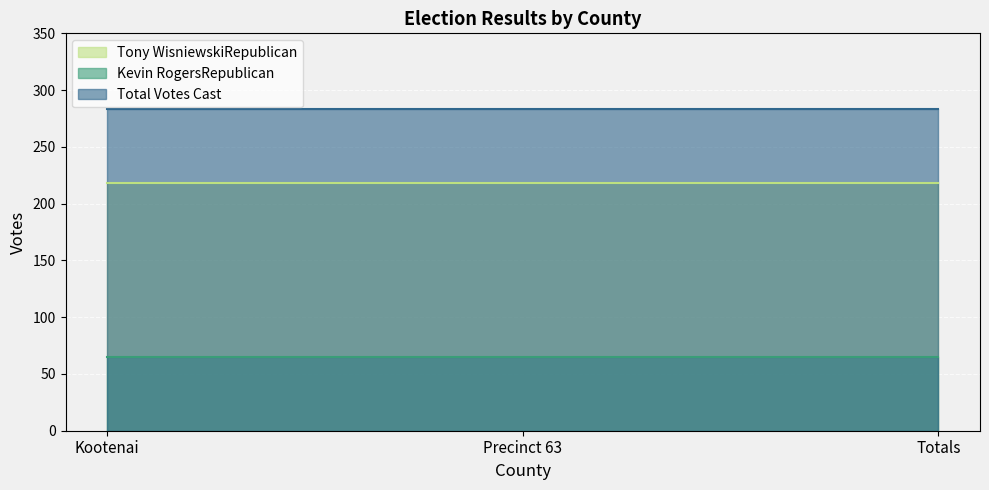

What is the sum of all Total Votes Cast values?

849